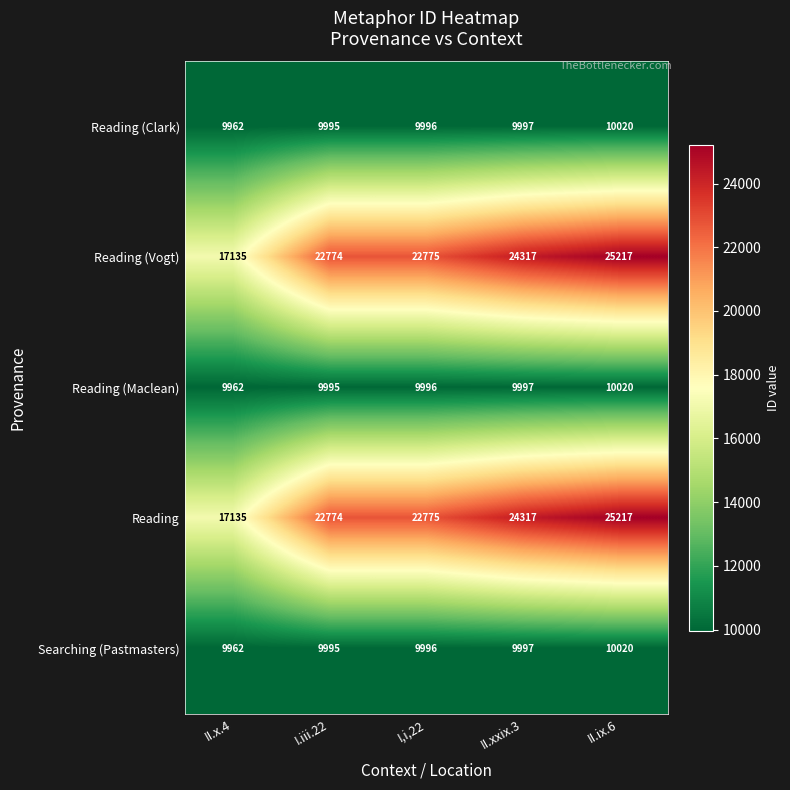

What is the difference between the highest and lowest values at II.x.4?

7173